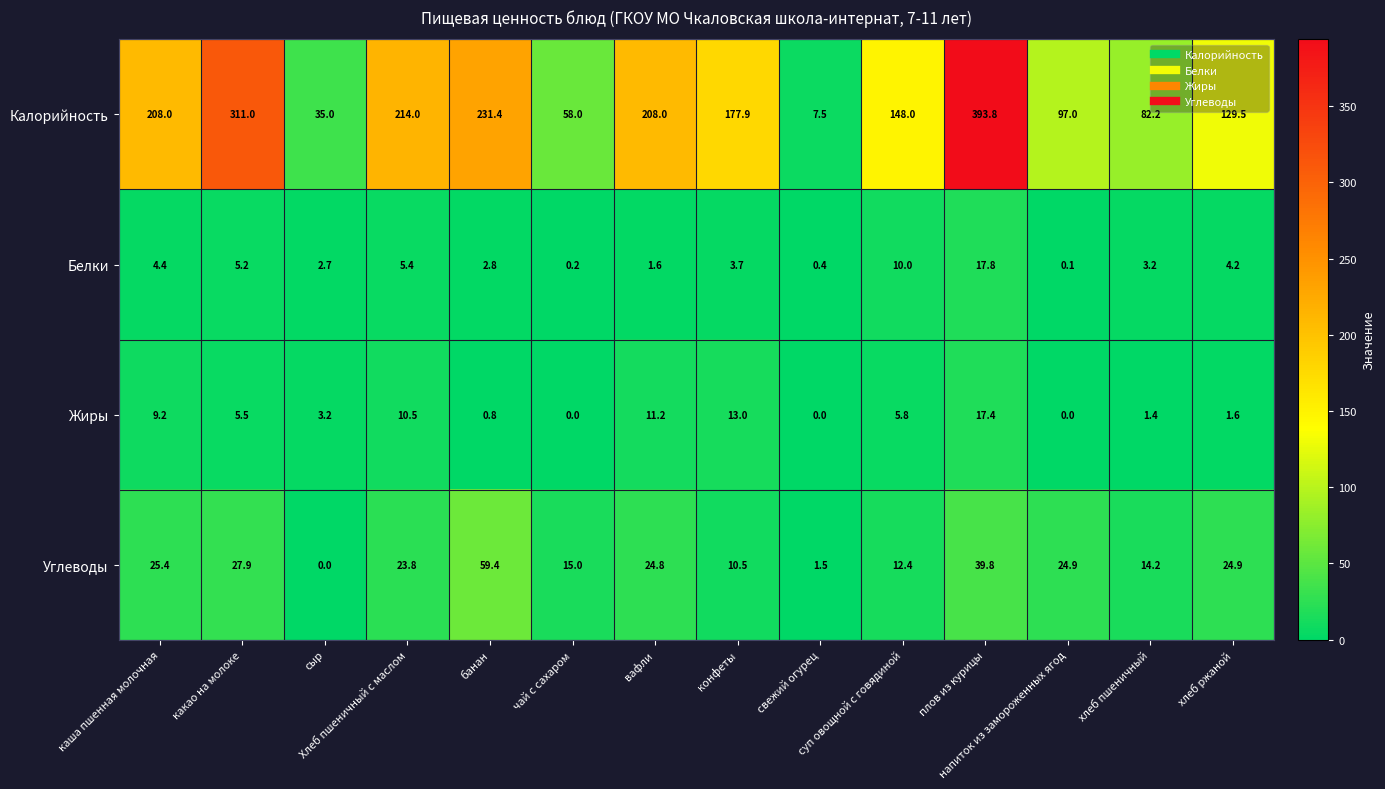

At how many categories does at least one series exceed 38?

12